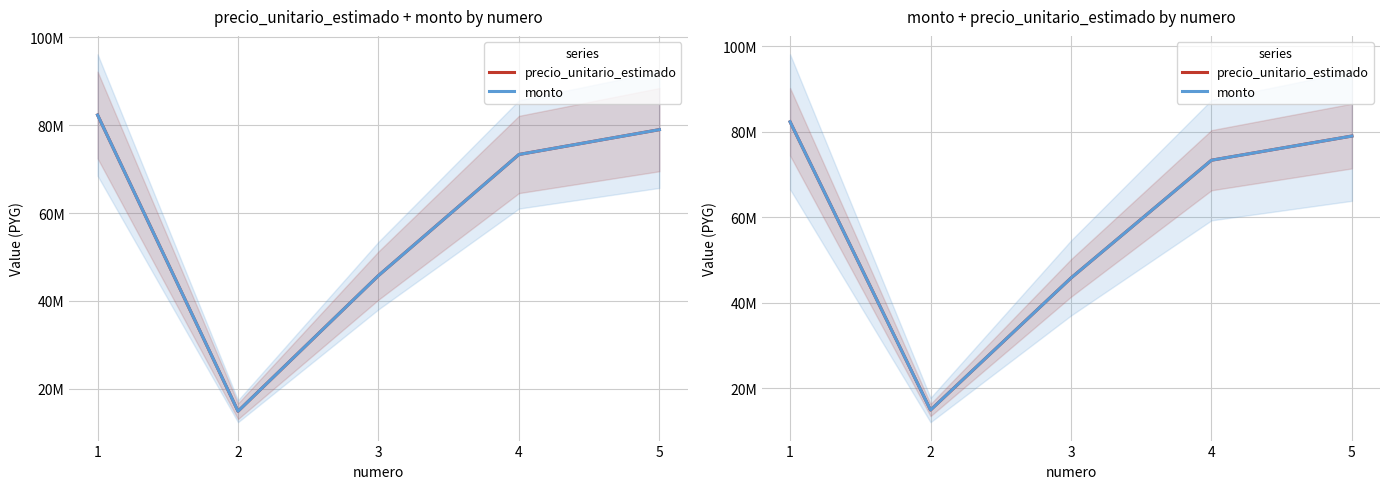

What is the average value of the monto series?

59055379